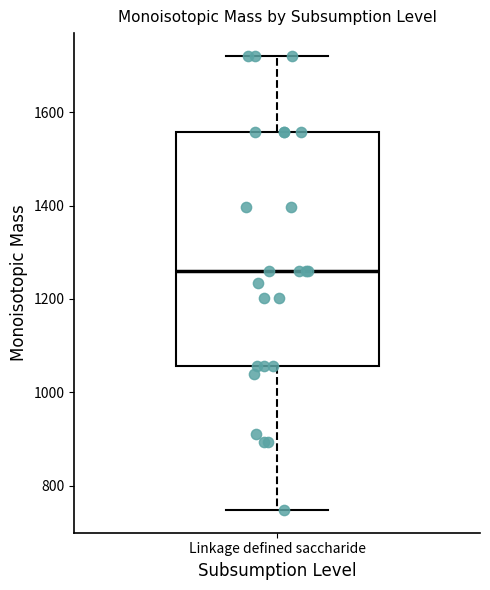

Where does the median line of the box for Linkage defined saccharide sit on the y-axis? The values are not printed on the chart, so give them approximately, as read against the axis.

1260